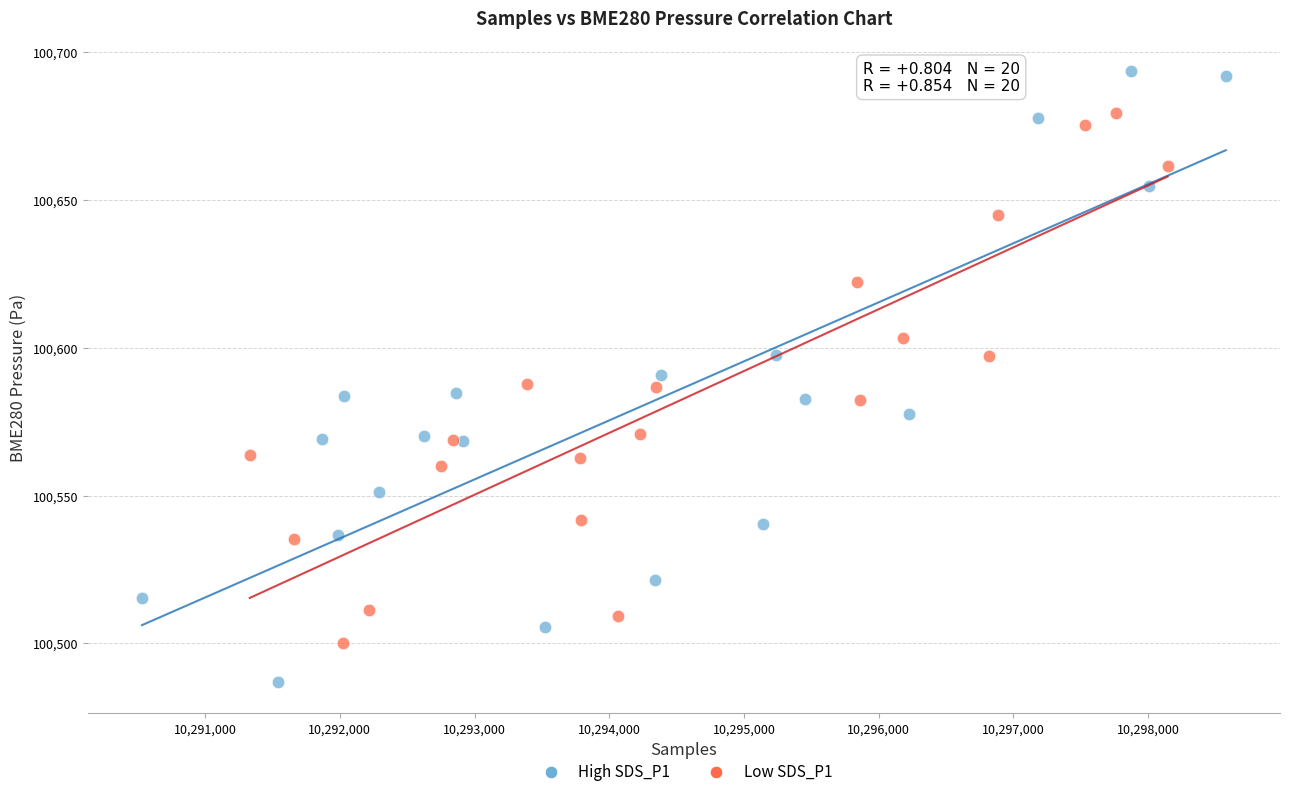

Which series has the widest spread of Y values?

High SDS_P1